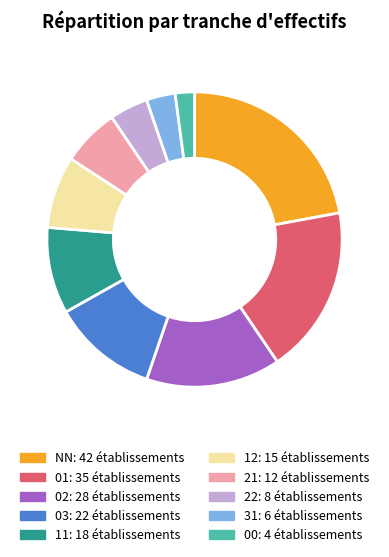

Is there a majority slice in this chart?

No